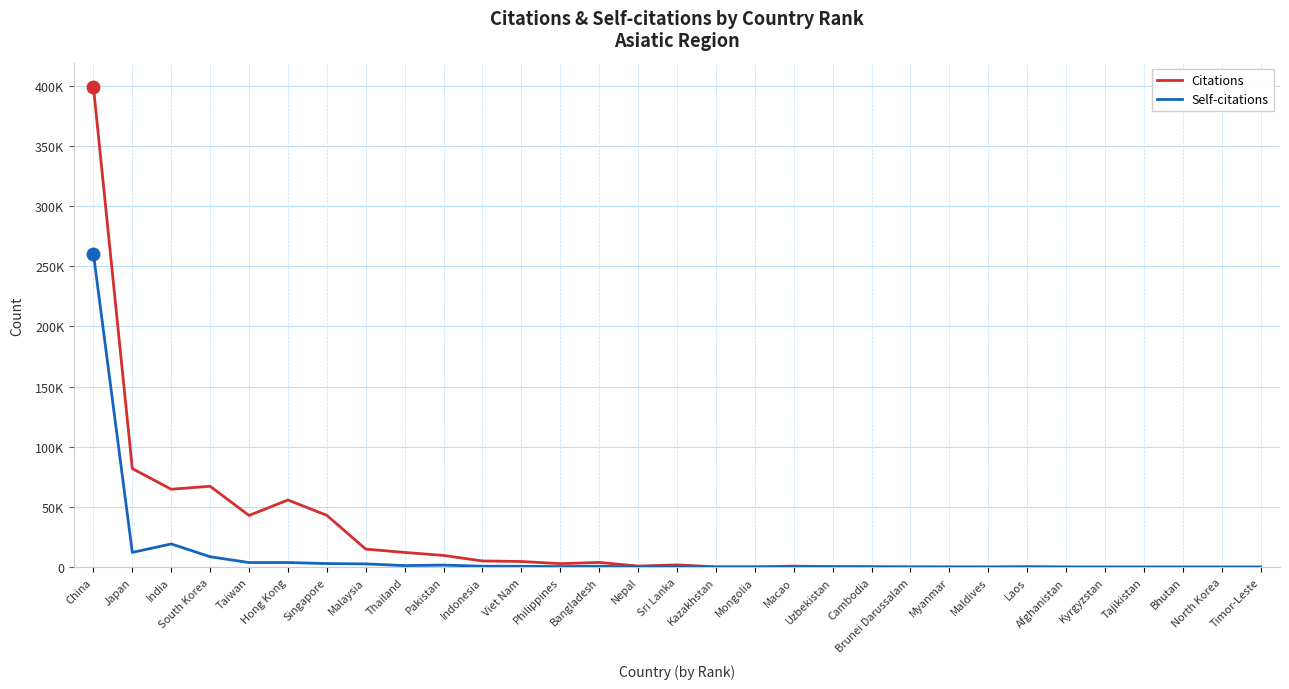

True or false: Citations has a value of 506 at Laos.

False